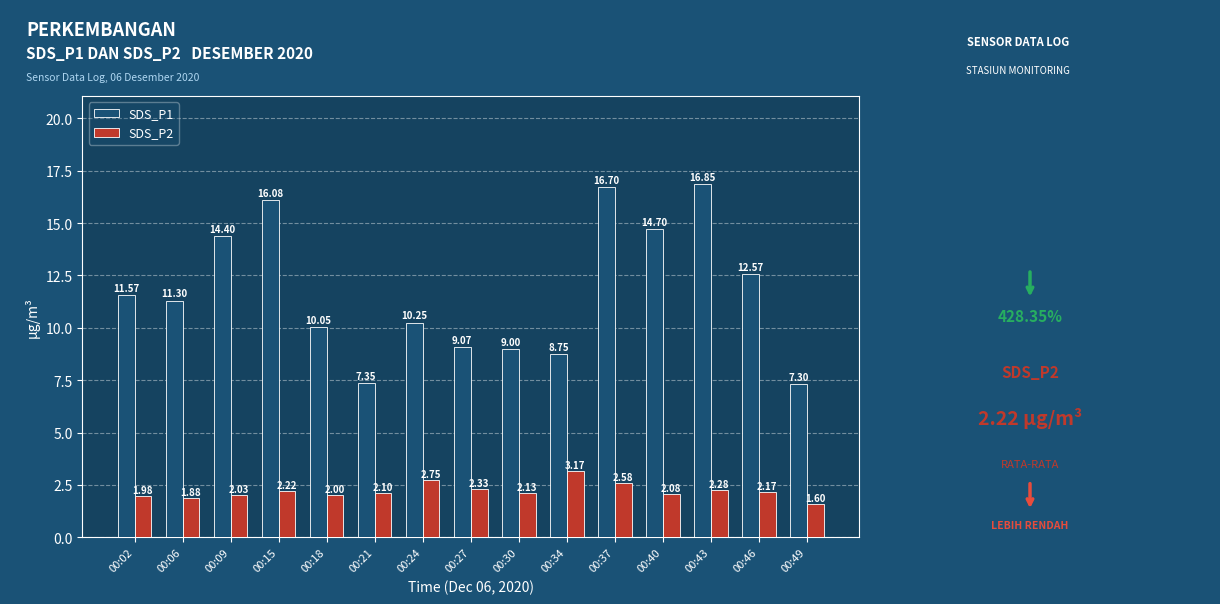

At 00:49, list the series in order from largest to smallest.

SDS_P1, SDS_P2